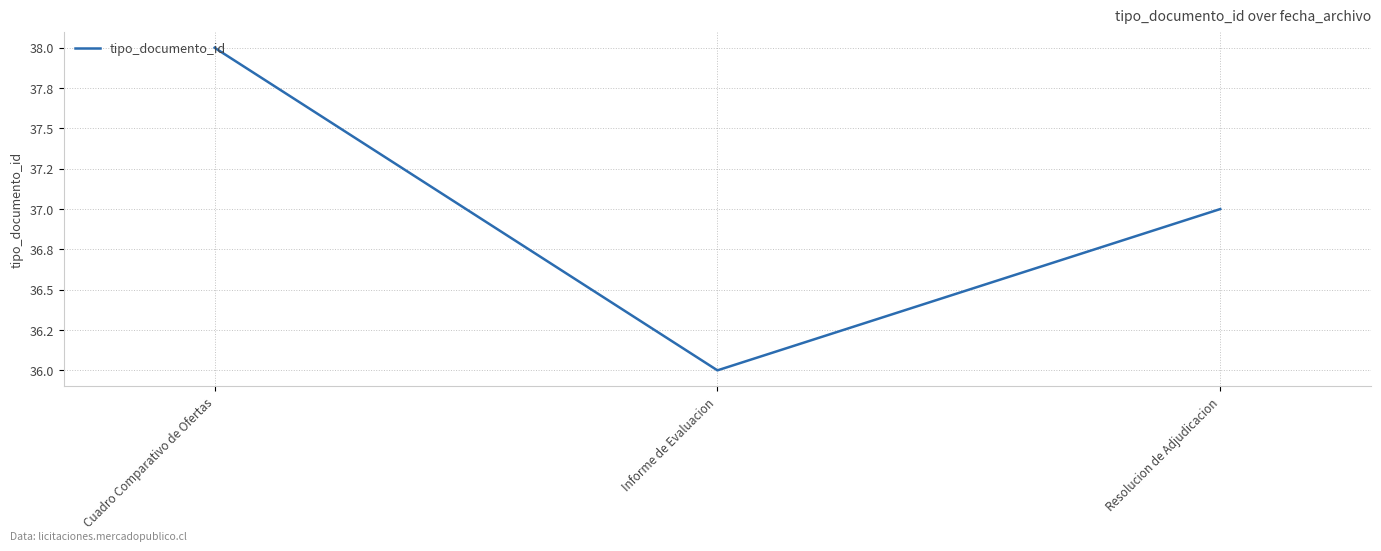

Does the chart display data point markers on the line(s)?

No